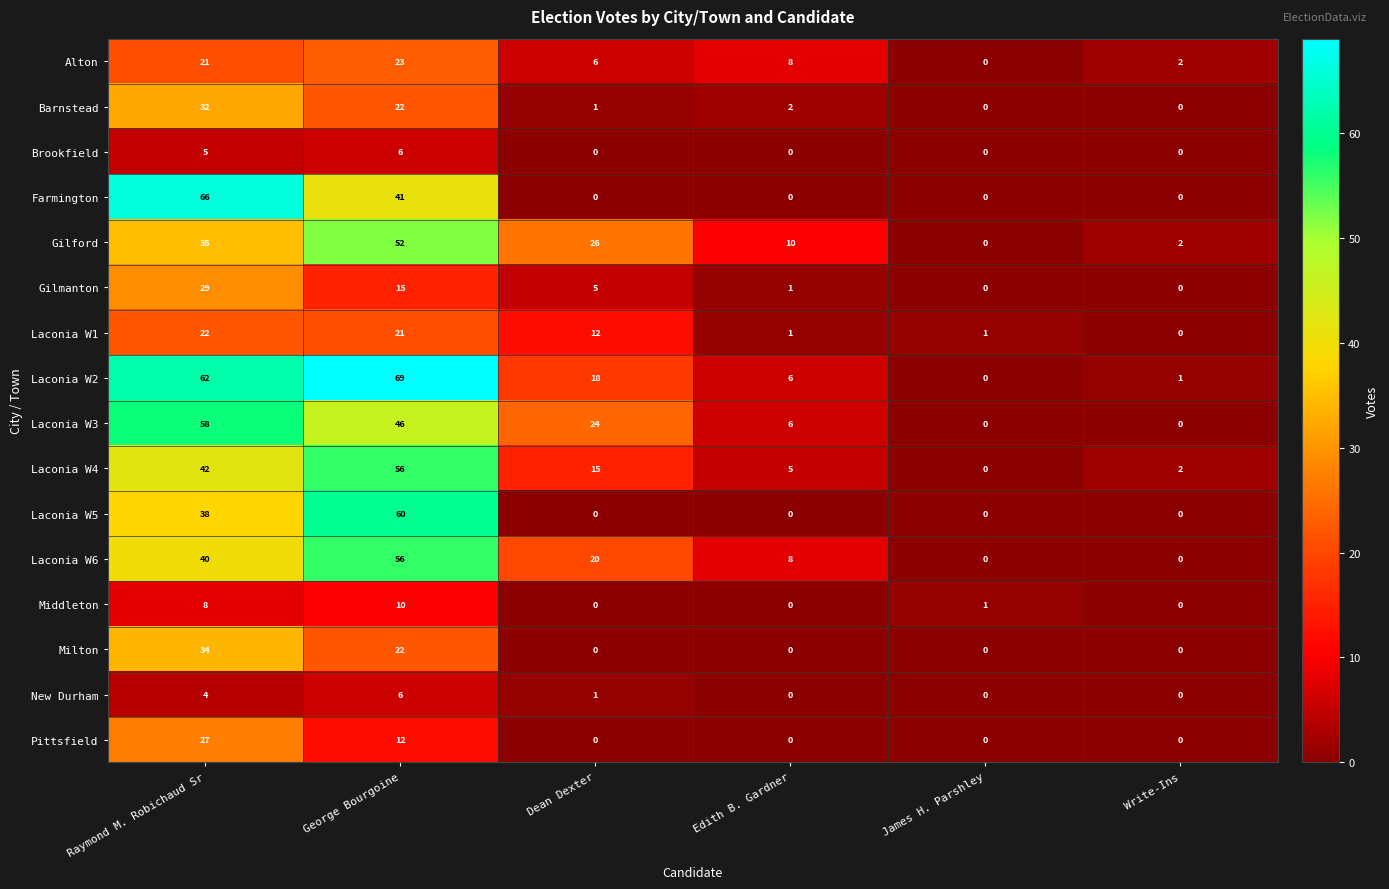

How many Middleton values are between 0 and 8?

5